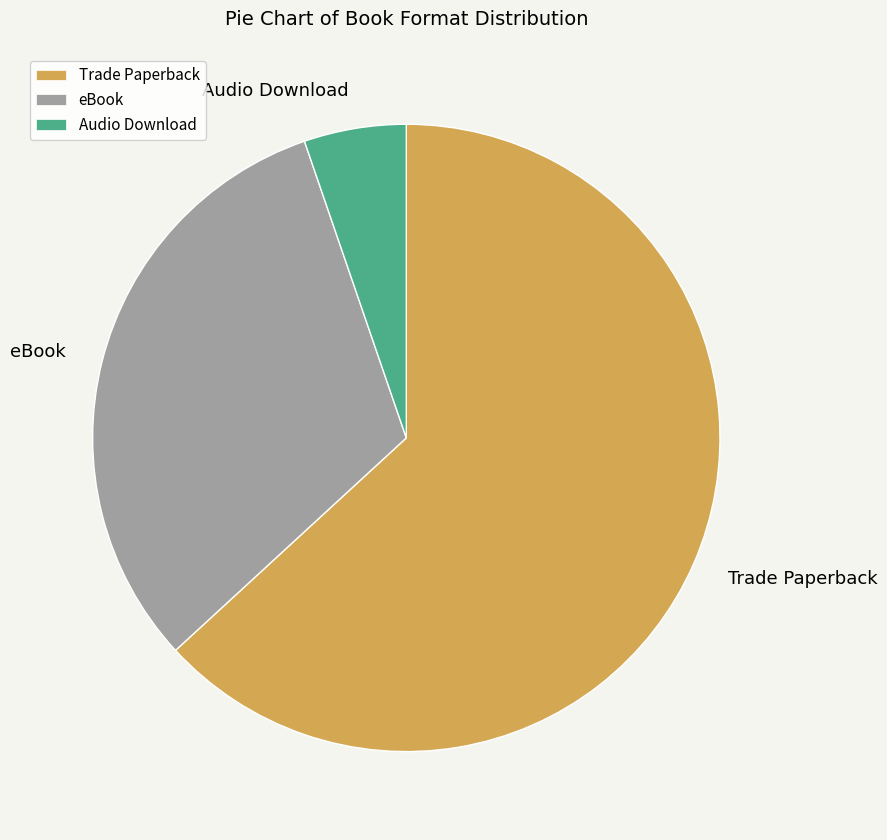

Combined, do Audio Download and eBook account for over 50%?

No